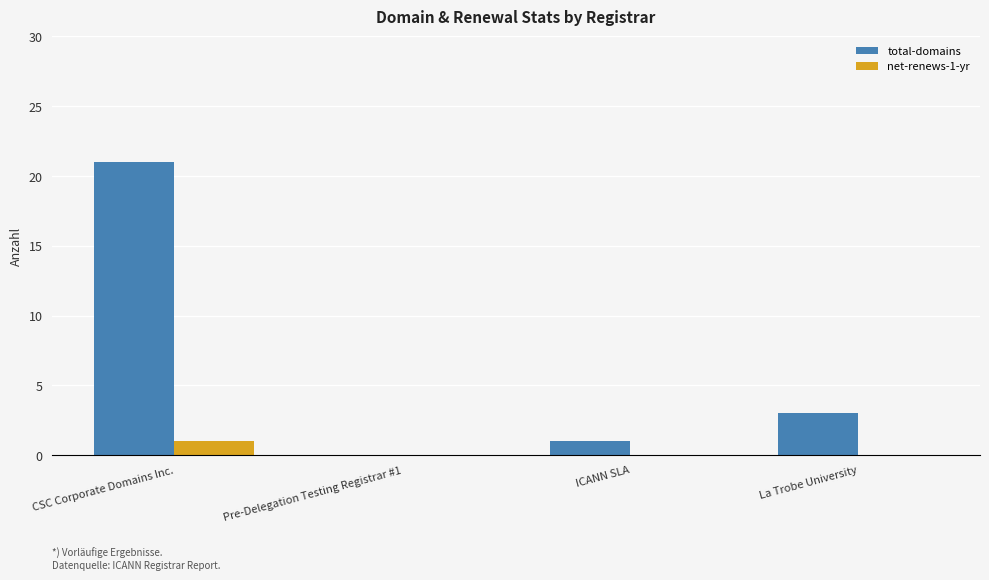

Is the value of total-domains at CSC Corporate Domains Inc. greater than the value of net-renews-1-yr at ICANN SLA?

Yes